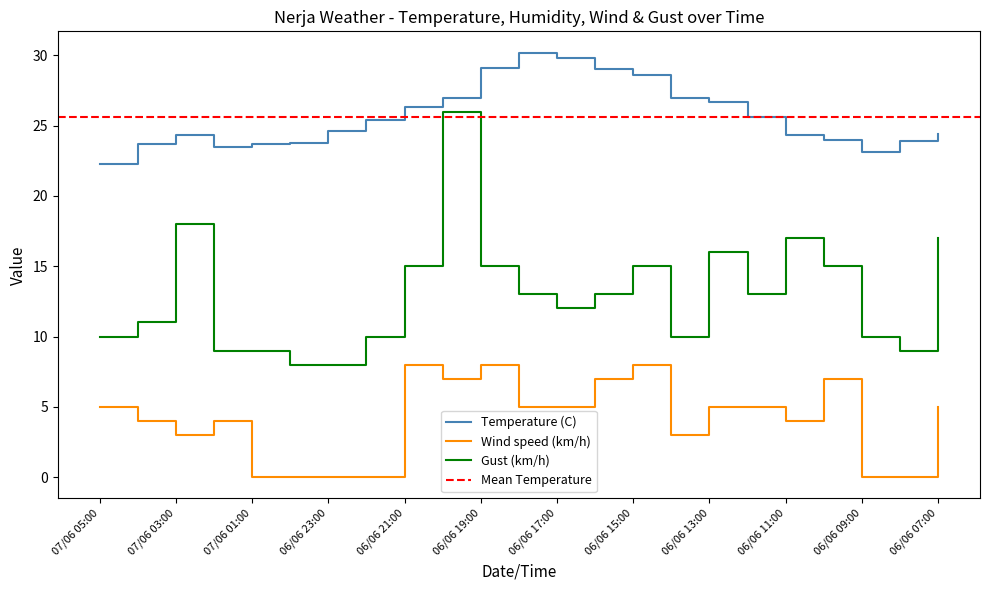

What position from the left is 06/06 17:00?

13